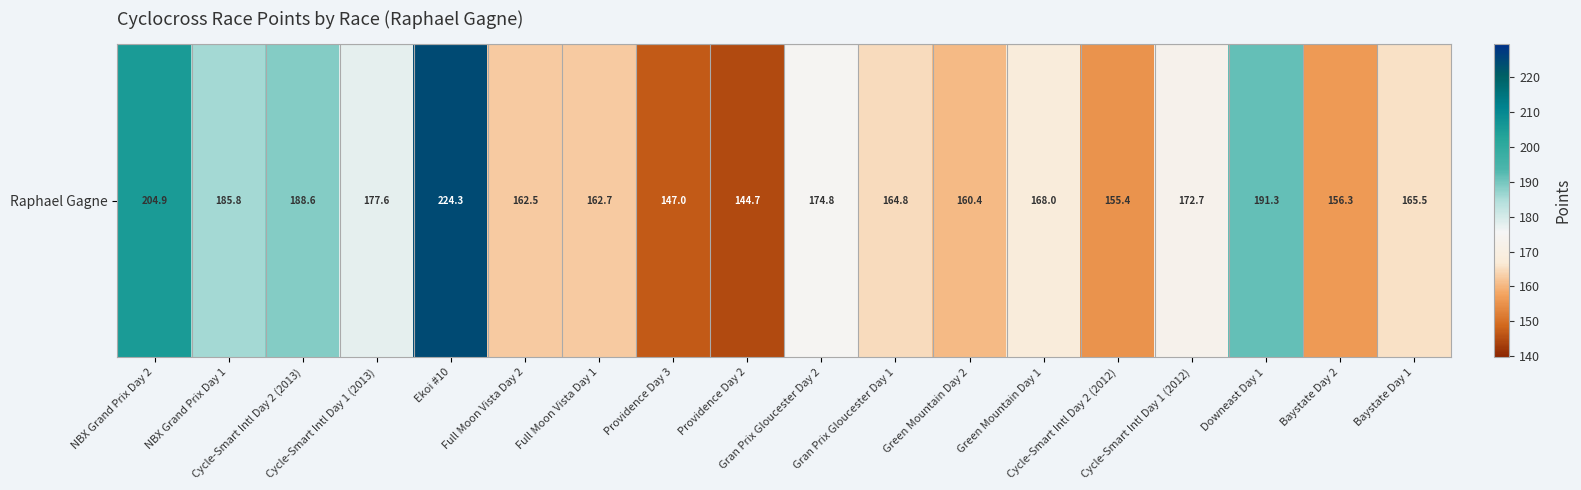

What is the maximum value shown in the chart?

224.3